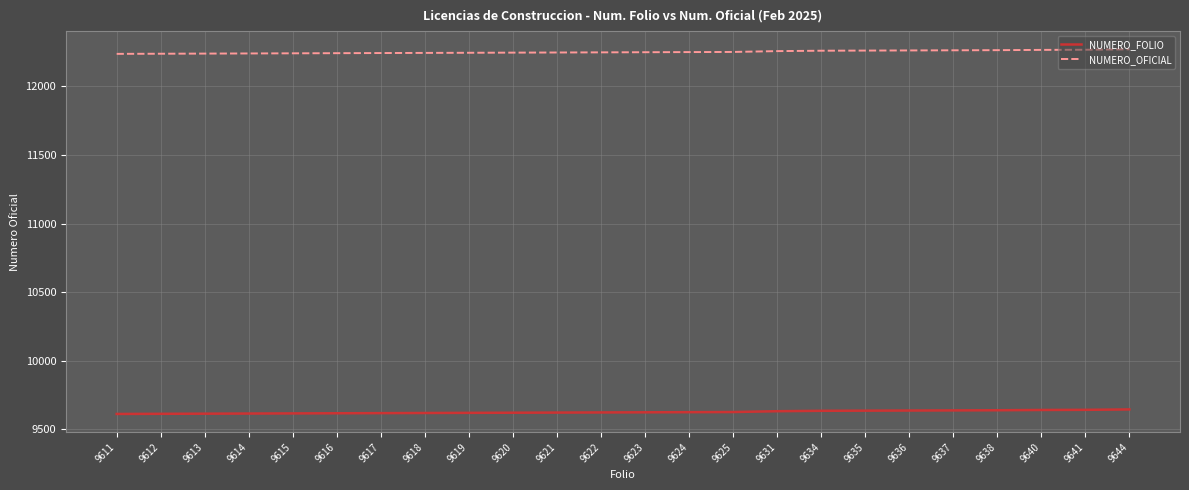

List the series in order of their overall mean, highest first.

NUMERO_OFICIAL, NUMERO_FOLIO